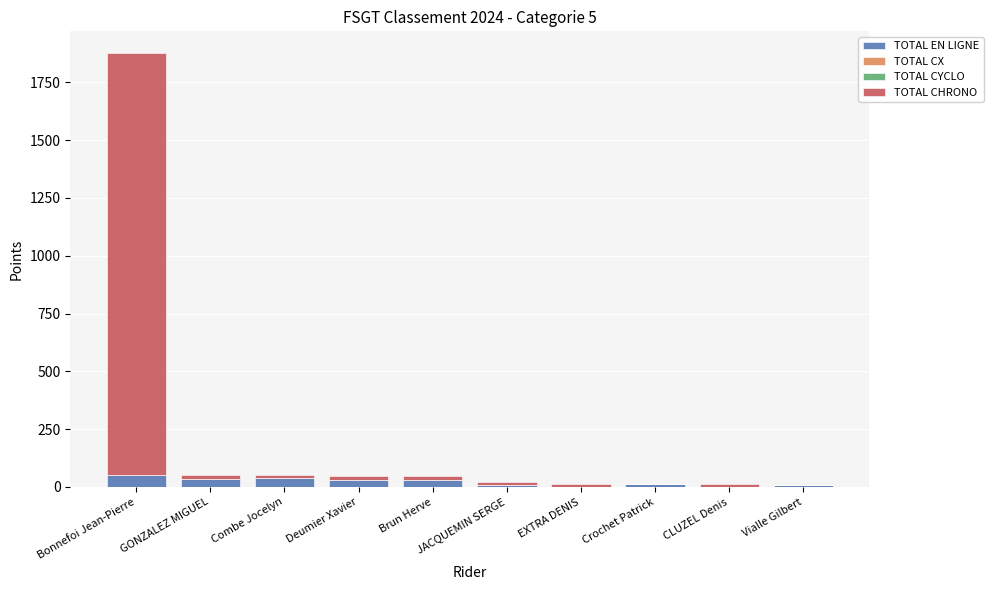

What is the maximum value for TOTAL EN LIGNE?

54